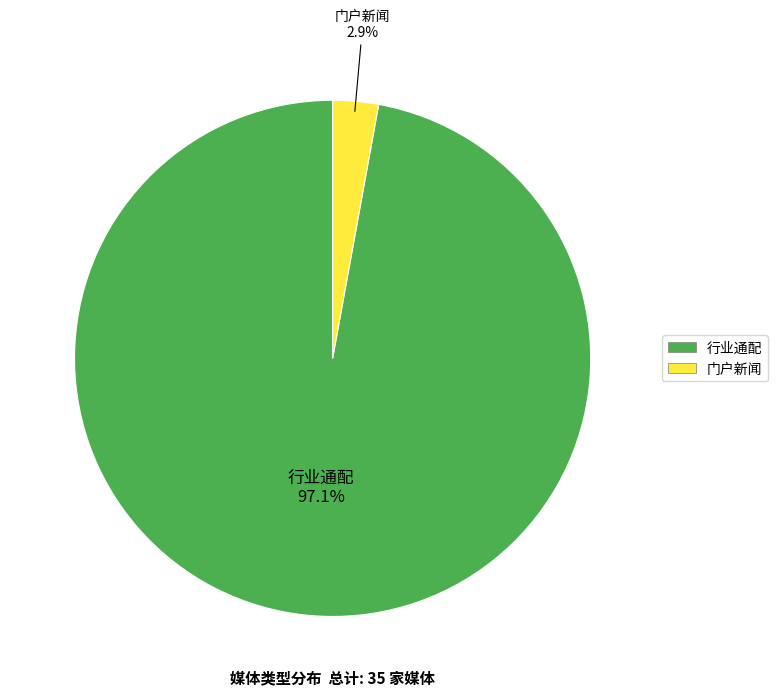

Does 行业通配 account for over 50% of the chart?

Yes